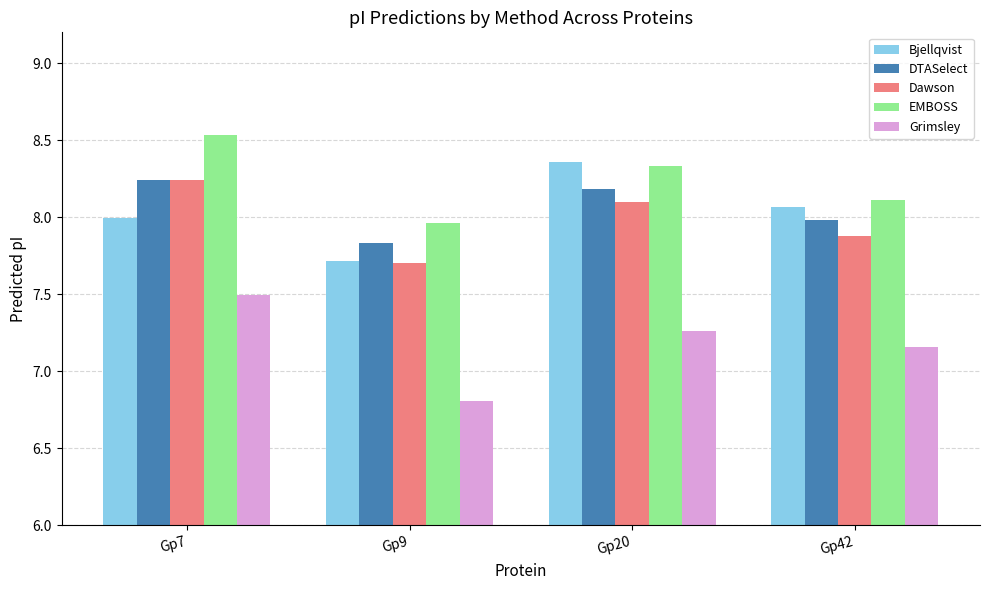

Is it true that Dawson equals 7.9 at Gp42?

True